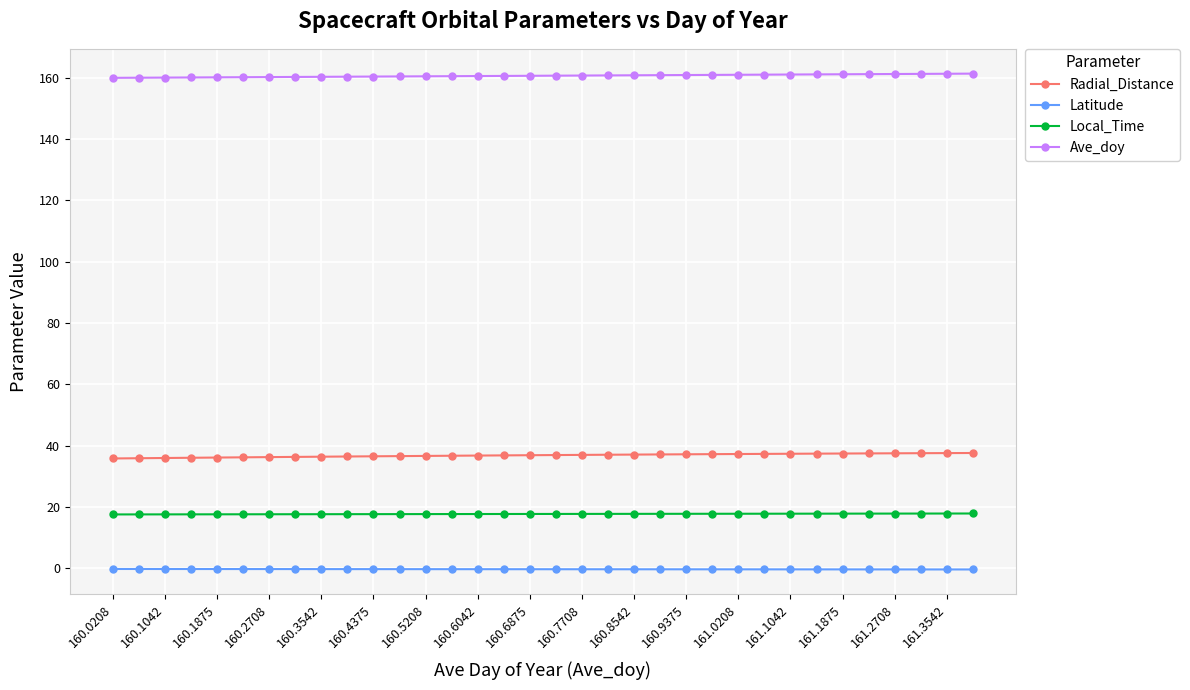

Is this an area chart (filled region under the line)?

No